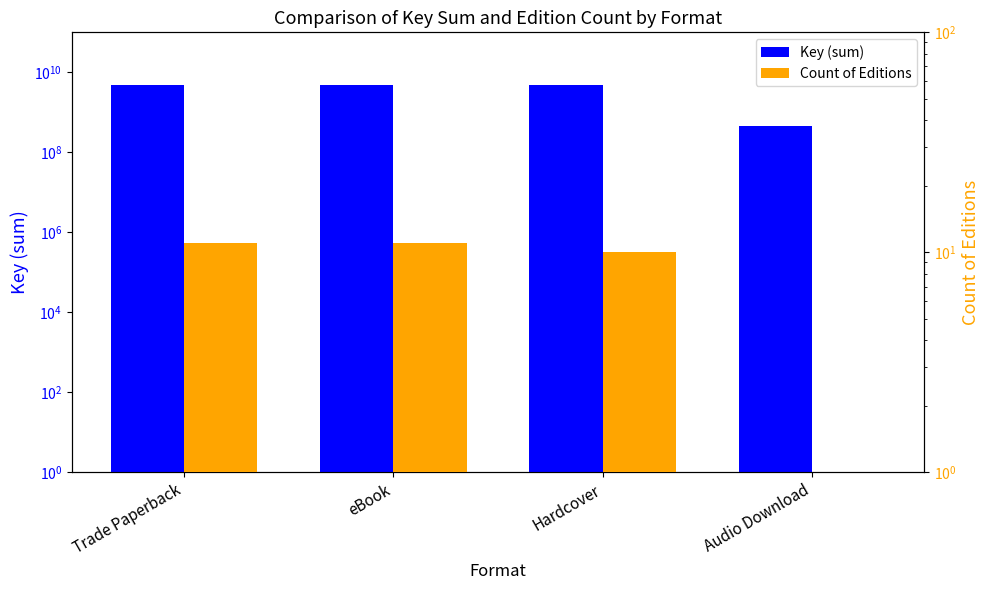

At which label does Key (sum) reach its minimum?

Audio Download